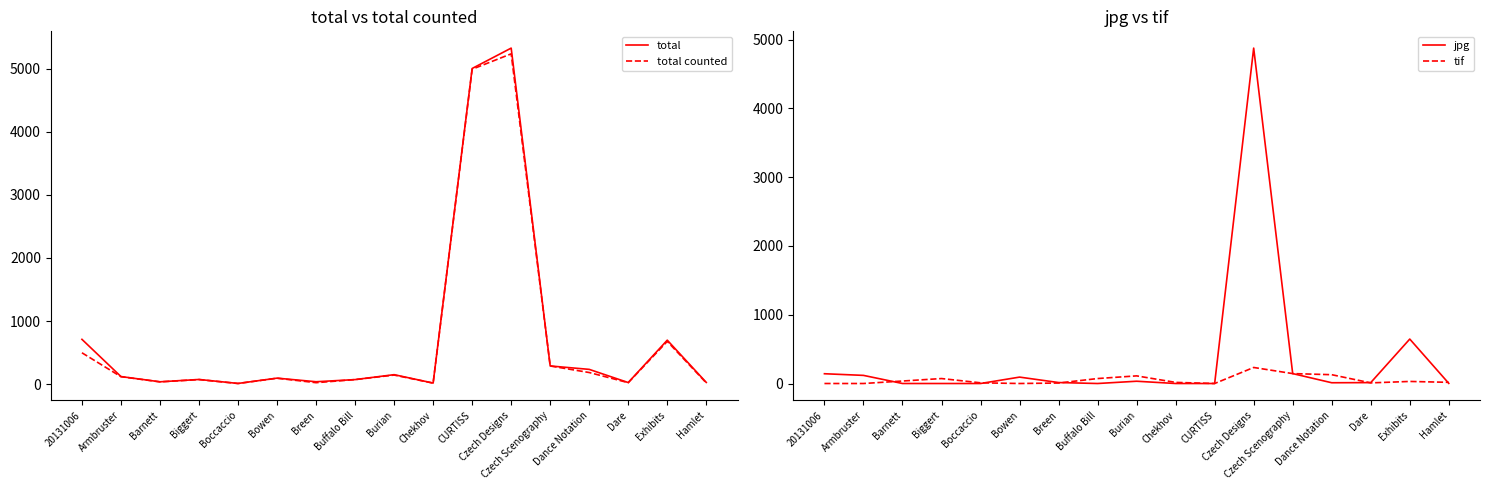

What are all the series names shown in the legend?

total, total counted, jpg, tif